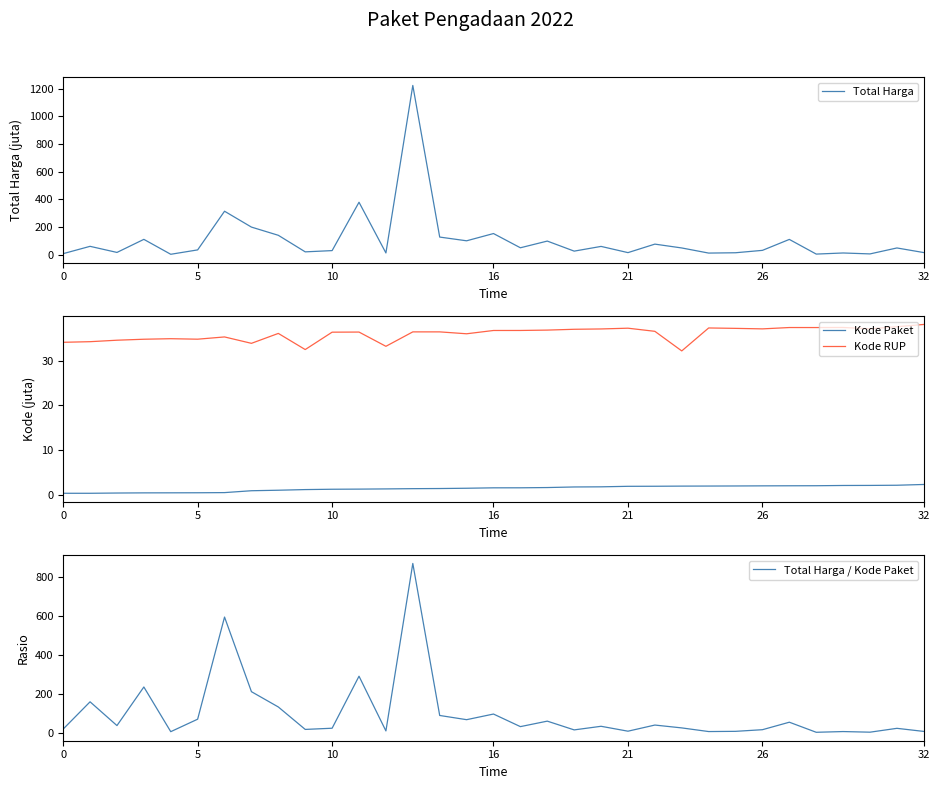

True or false: Kode Paket has a value of 2.0 at 25.

True